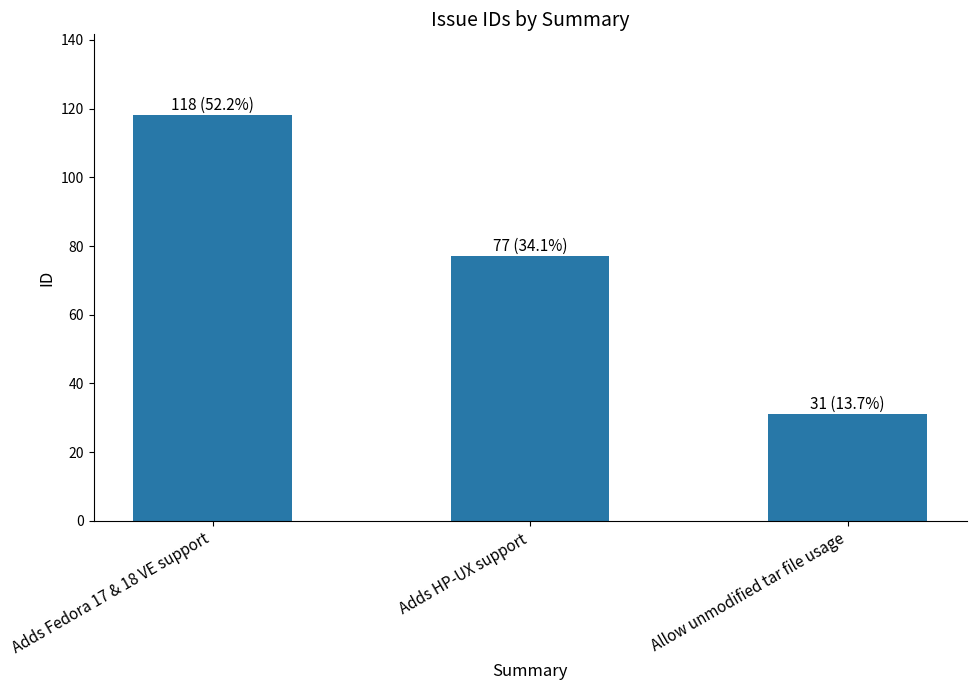

What is the change in value from Adds HP-UX support to Allow unmodified tar file usage?

-46